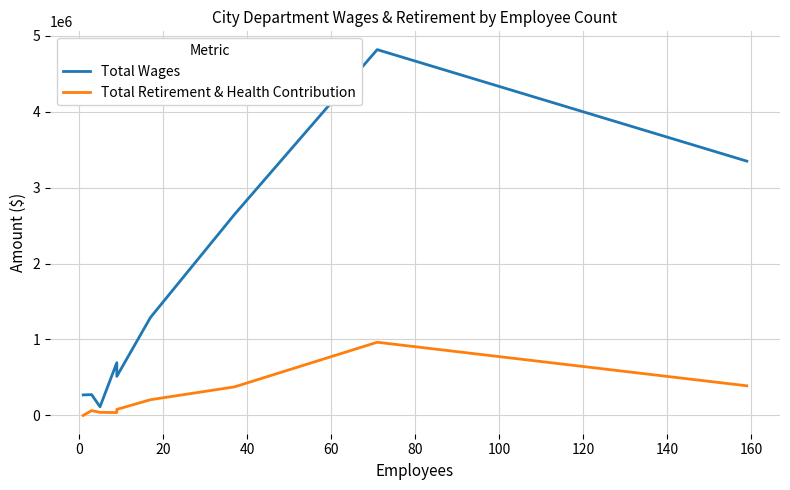

The value of Total Retirement & Health Contribution at 80 is 89006. True or false?

False